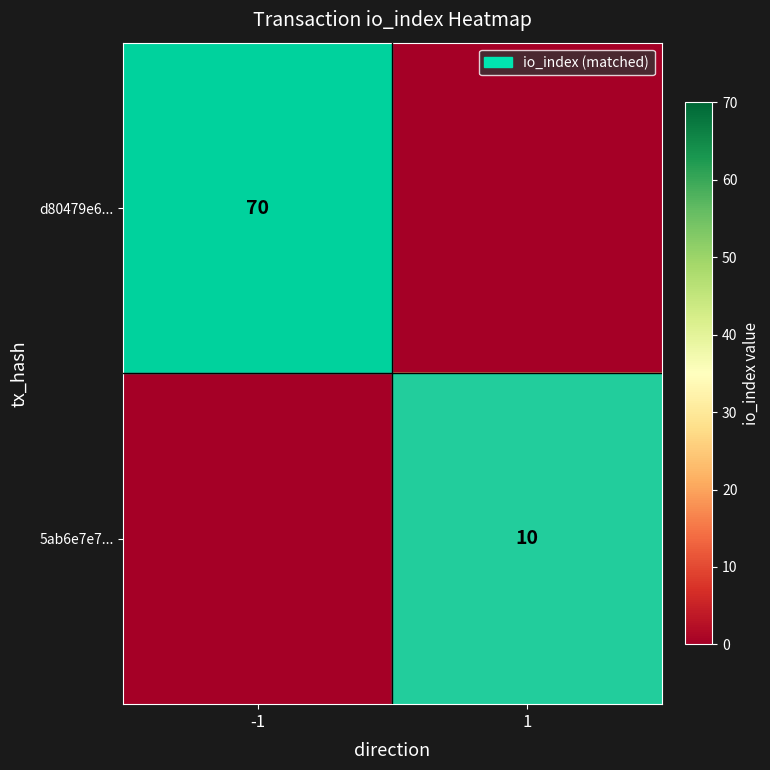

Is the value of 5ab6e7e7... at 1 greater than the value of d80479e6... at -1?

No